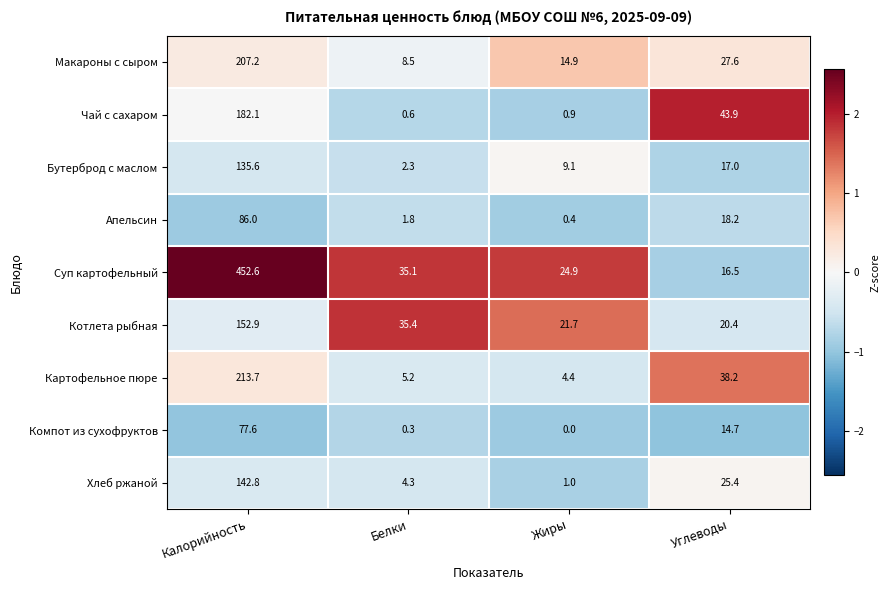

Between Калорийность and Белки, which series saw the biggest shift?

Суп картофельный